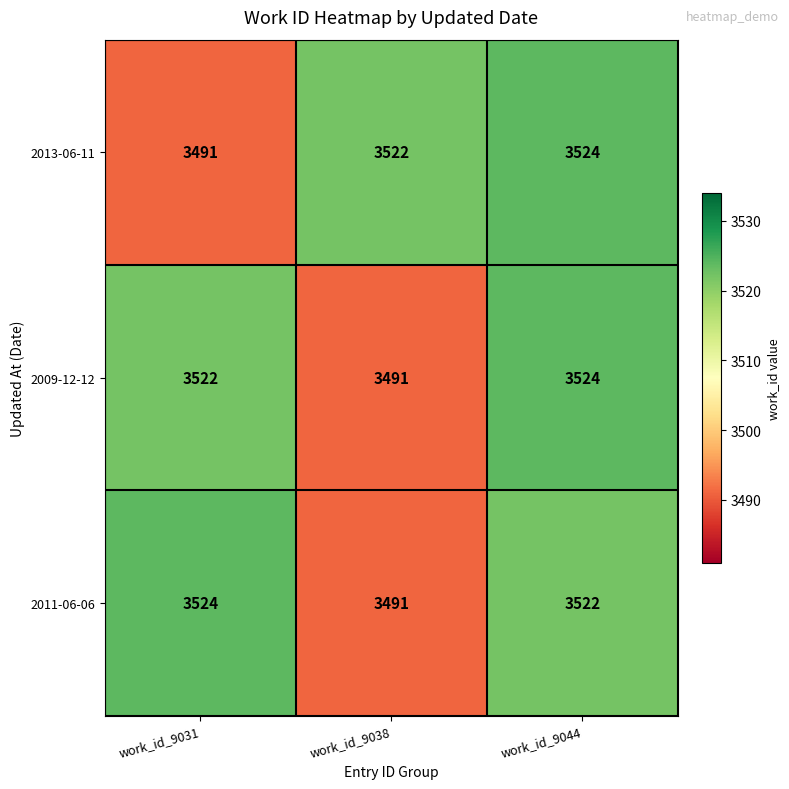

What is the minimum value shown in the chart?

3491